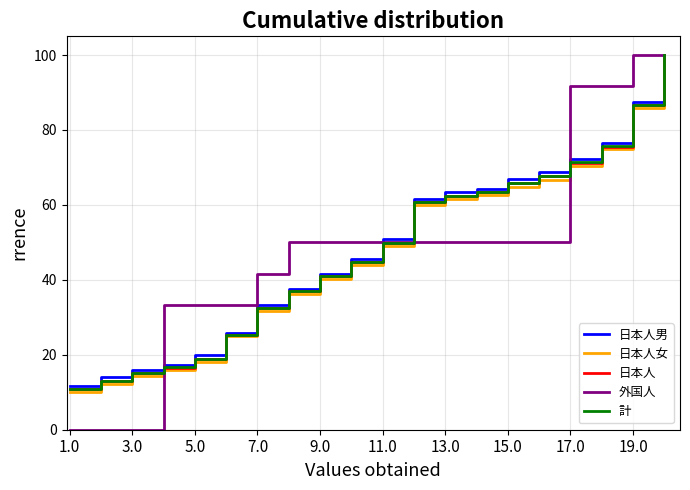

Which series has the largest range (max minus min)?

外国人